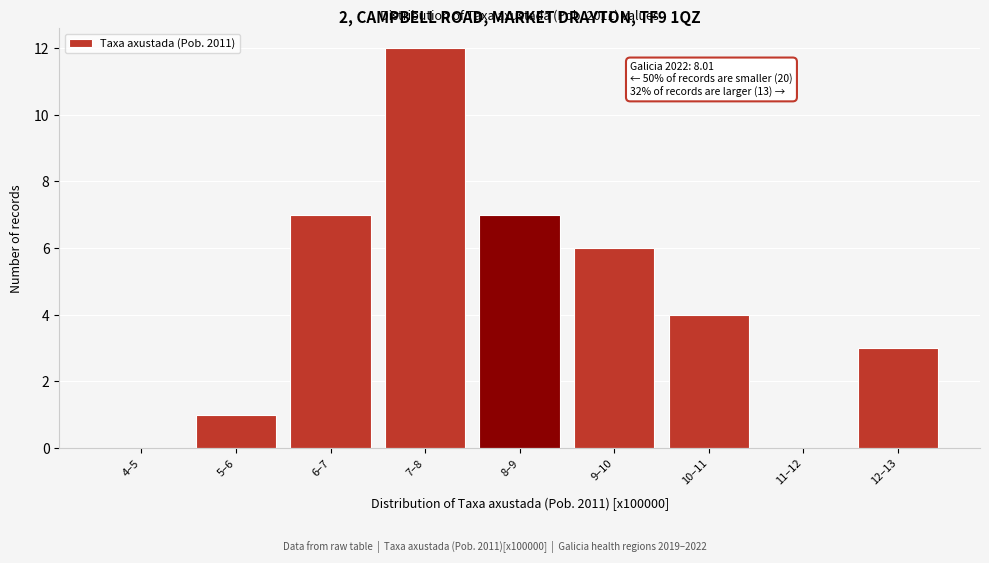

Reading left to right, list all the values displayed in this chart.

4–5=0	5–6=1	6–7=7	7–8=12	8–9=7	9–10=6	10–11=4	11–12=0	12–13=3